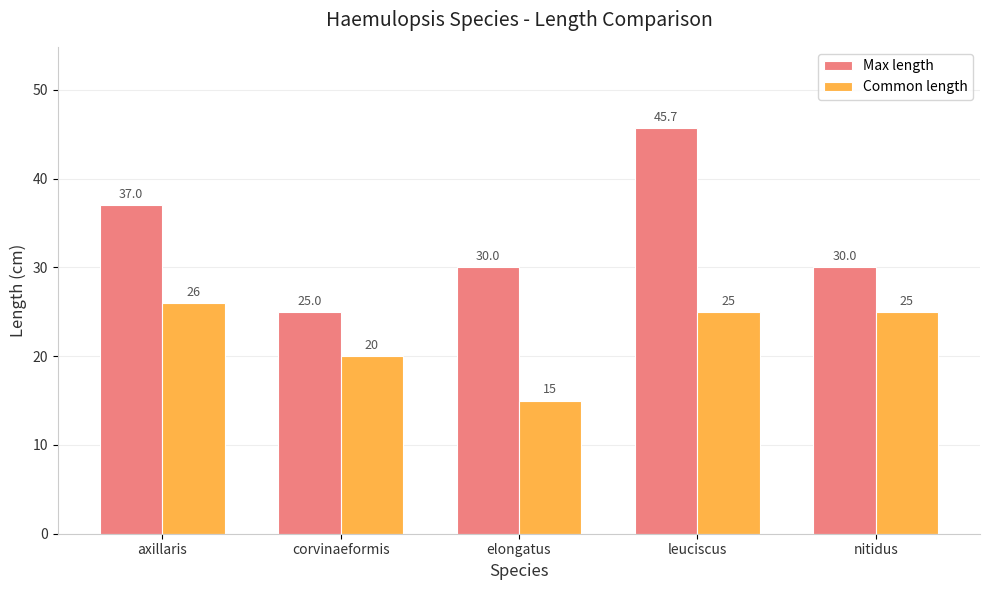

What is the sum of all Common length values?

111.0